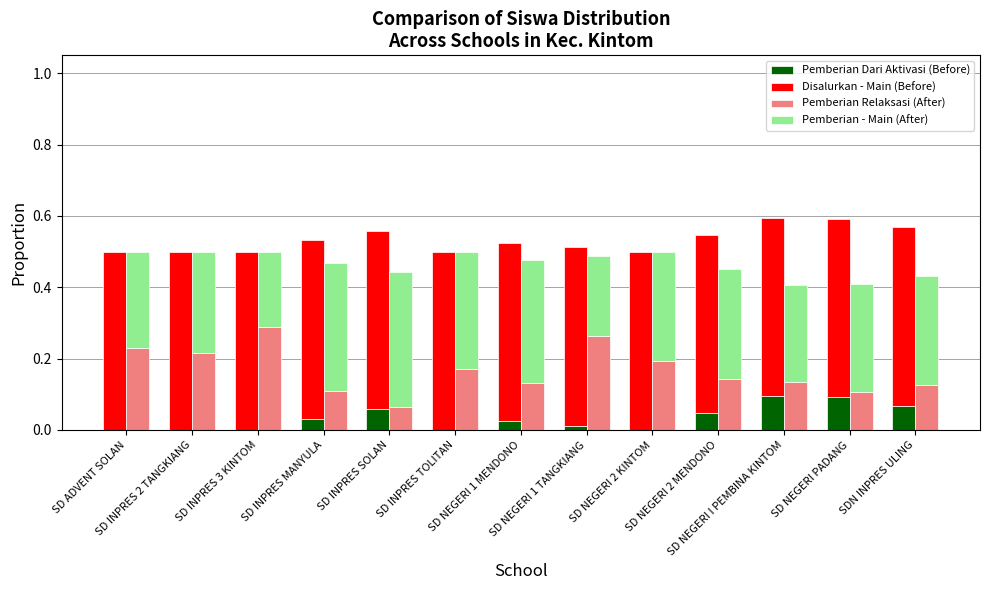

What is the label of the 7th bar from the right?

SD NEGERI 1 MENDONO